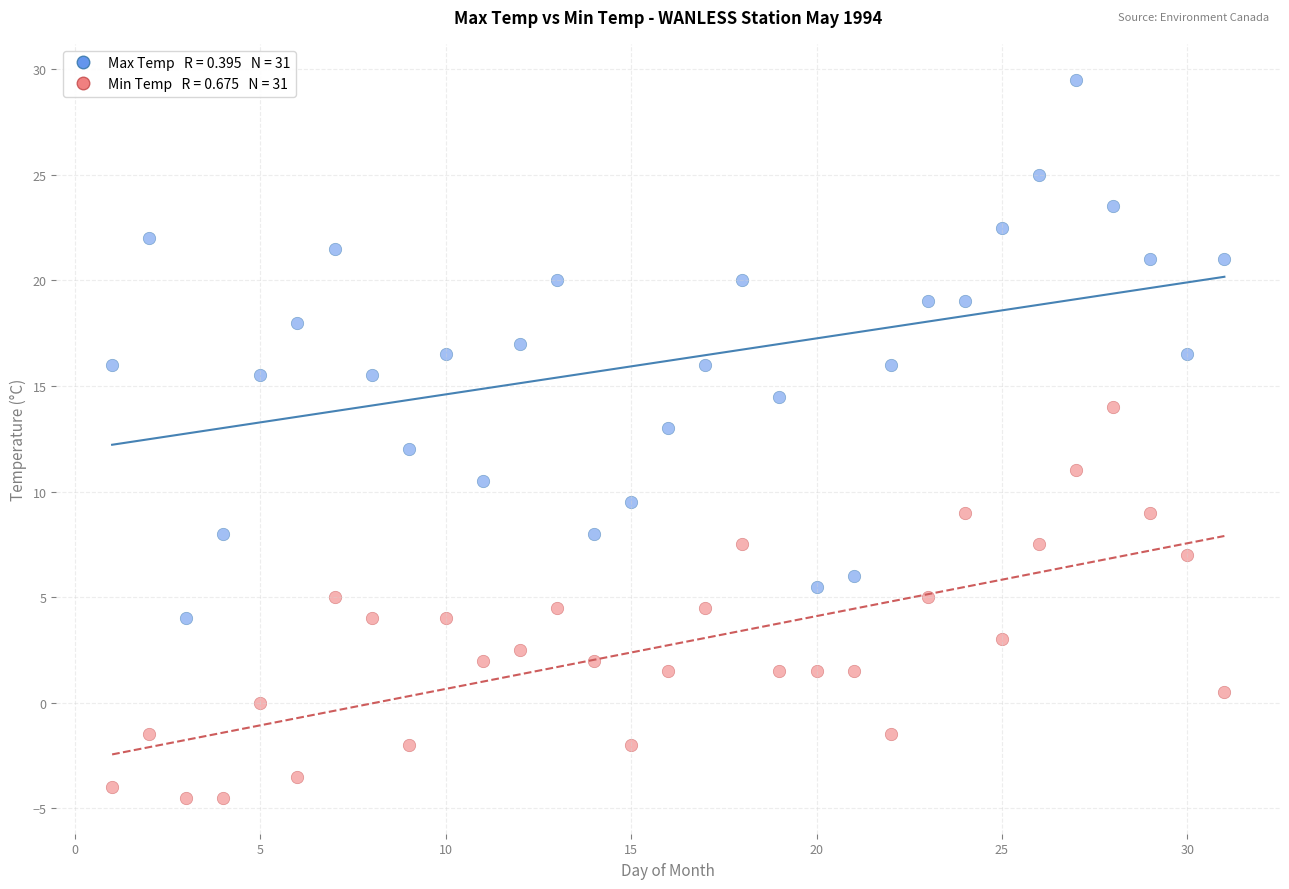

Across all data points, what is the range of X values (max minus min)?

30.0